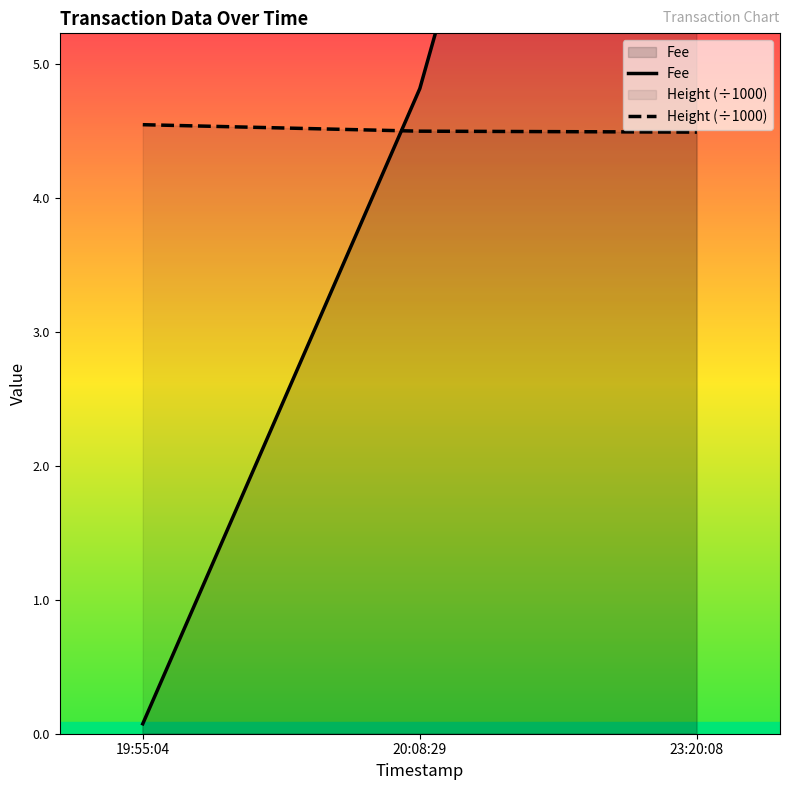

Reading left to right, extract all data points from this chart.

Fee: 19:55:04=0.1	20:08:29=4.8	23:20:08=12.0
Height (÷1000): 19:55:04=4.5	20:08:29=4.5	23:20:08=4.4